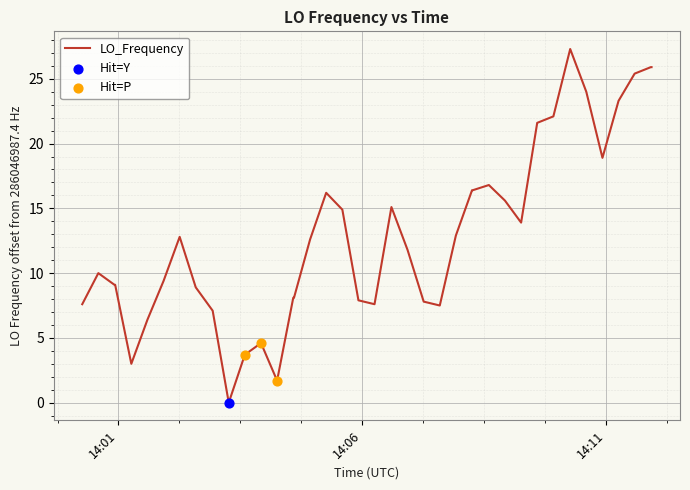

What is the maximum value shown in the chart?

27.3